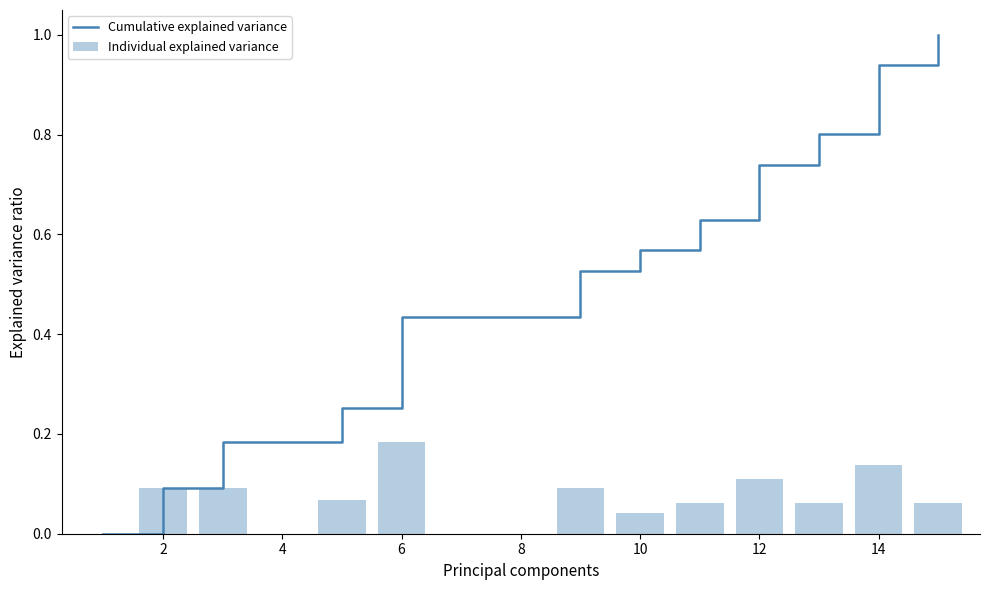

Is it true that Individual explained variance equals 0.1 at 10?

False